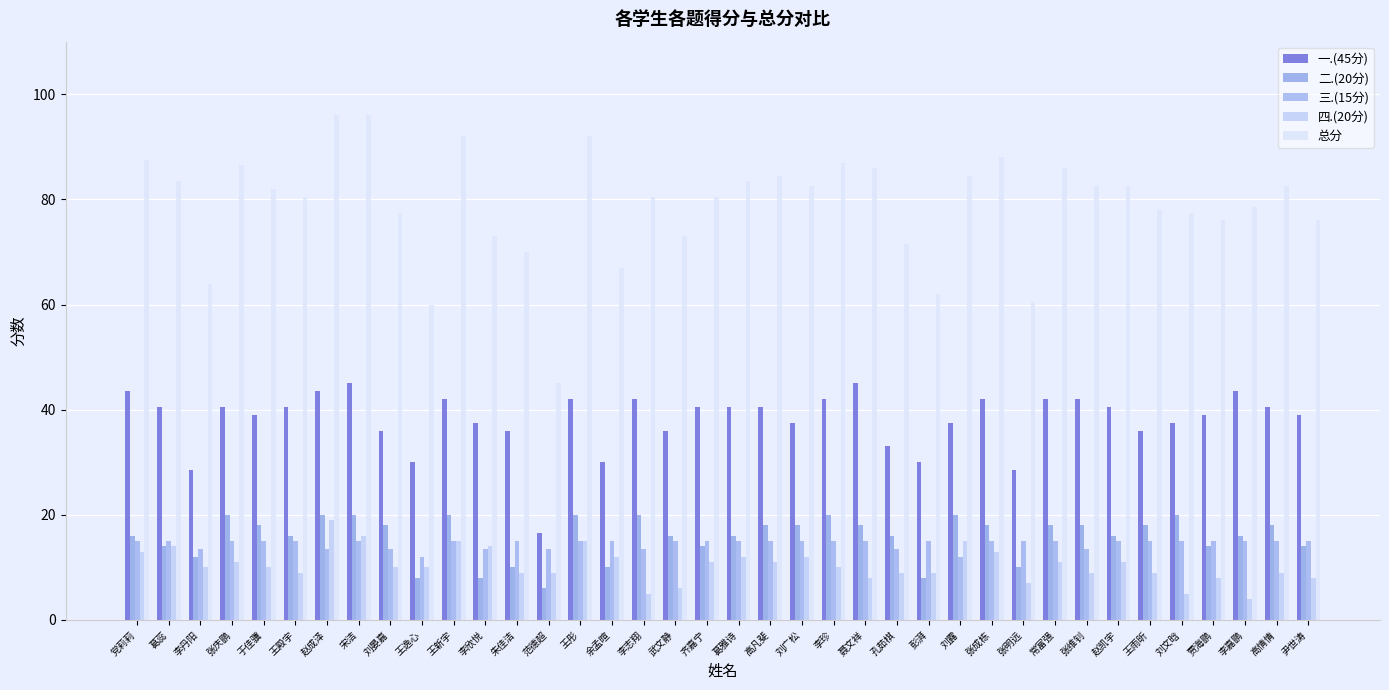

What is the label of the 14th bar from the left?

范德超